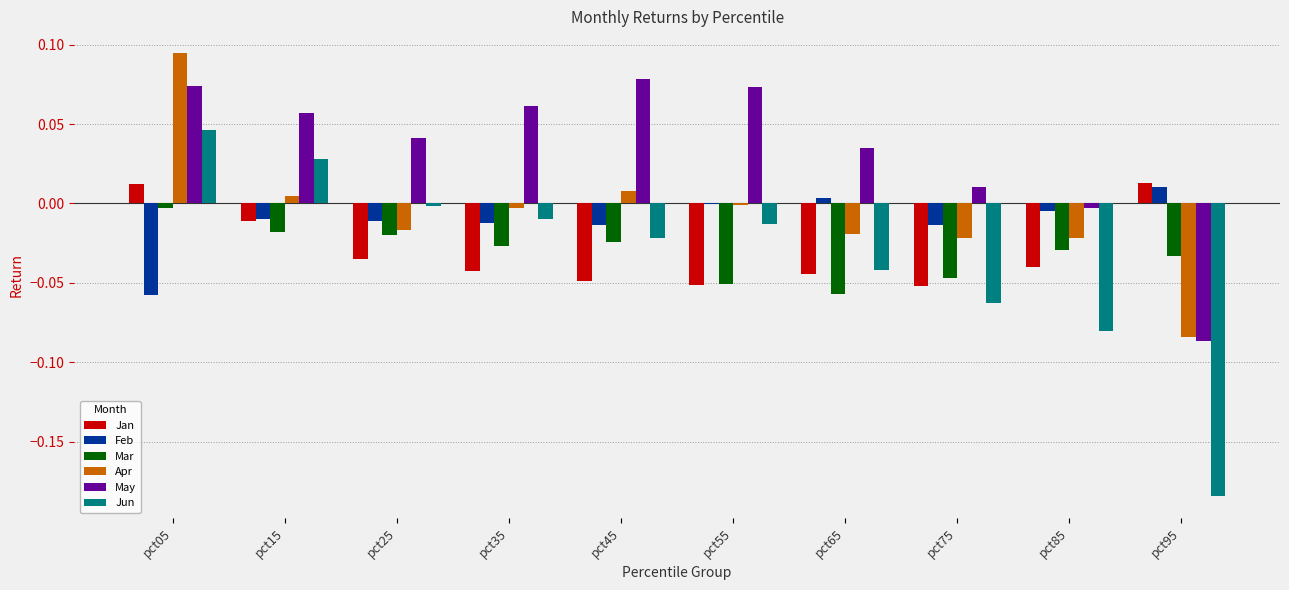

Which series changed the most between pct15 and pct95?

Jun